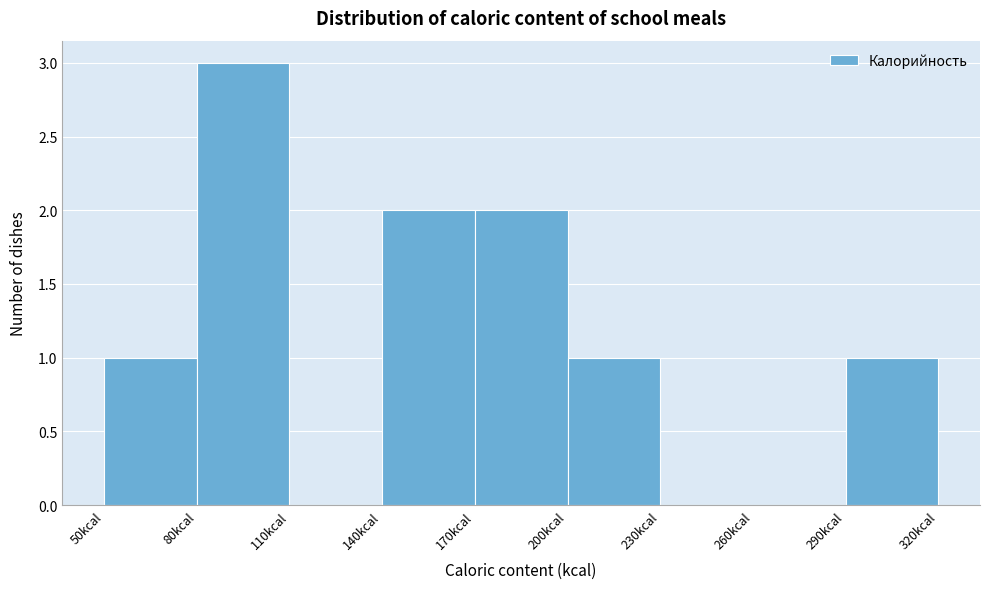

Reading left to right, list every bar in this chart as the range it spans on the x-axis followed by its height. The values are not printed on the chart, so give them approximately, as read against the axis.

50 to 80: 1
80 to 110: 3
110 to 140: 0
140 to 170: 2
170 to 200: 2
200 to 230: 1
230 to 260: 0
260 to 290: 0
290 to 320: 1